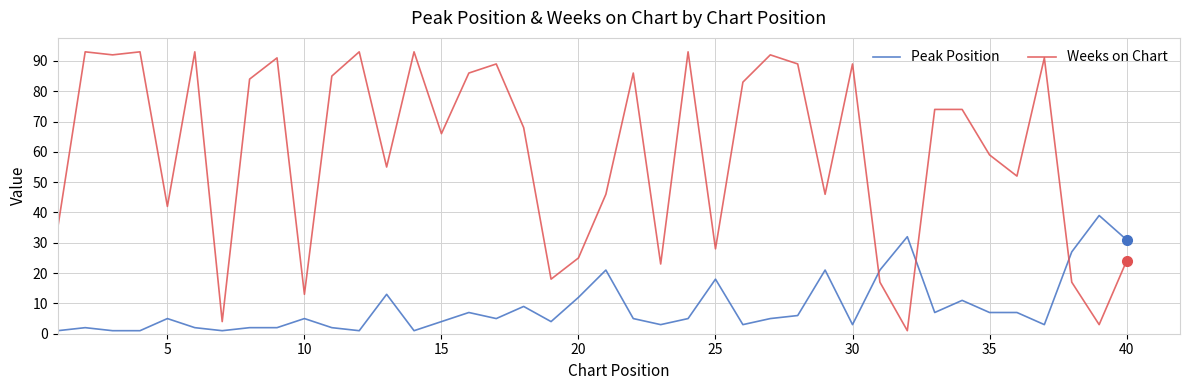

True or false: Weeks on Chart has more than 0 points higher than both neighbors.

True